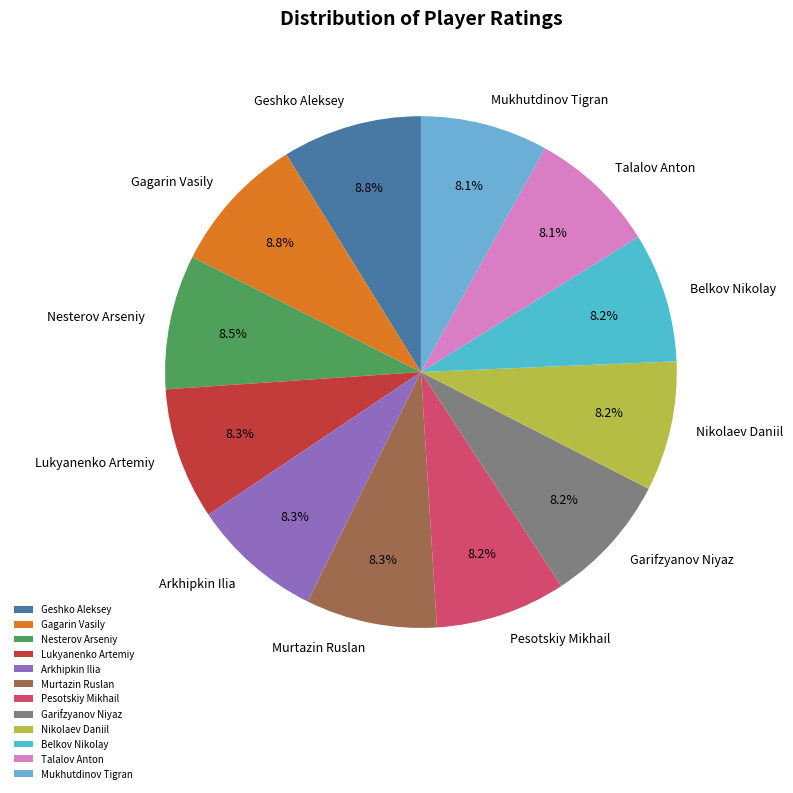

What portion of the pie excludes Belkov Nikolay?

91.8%